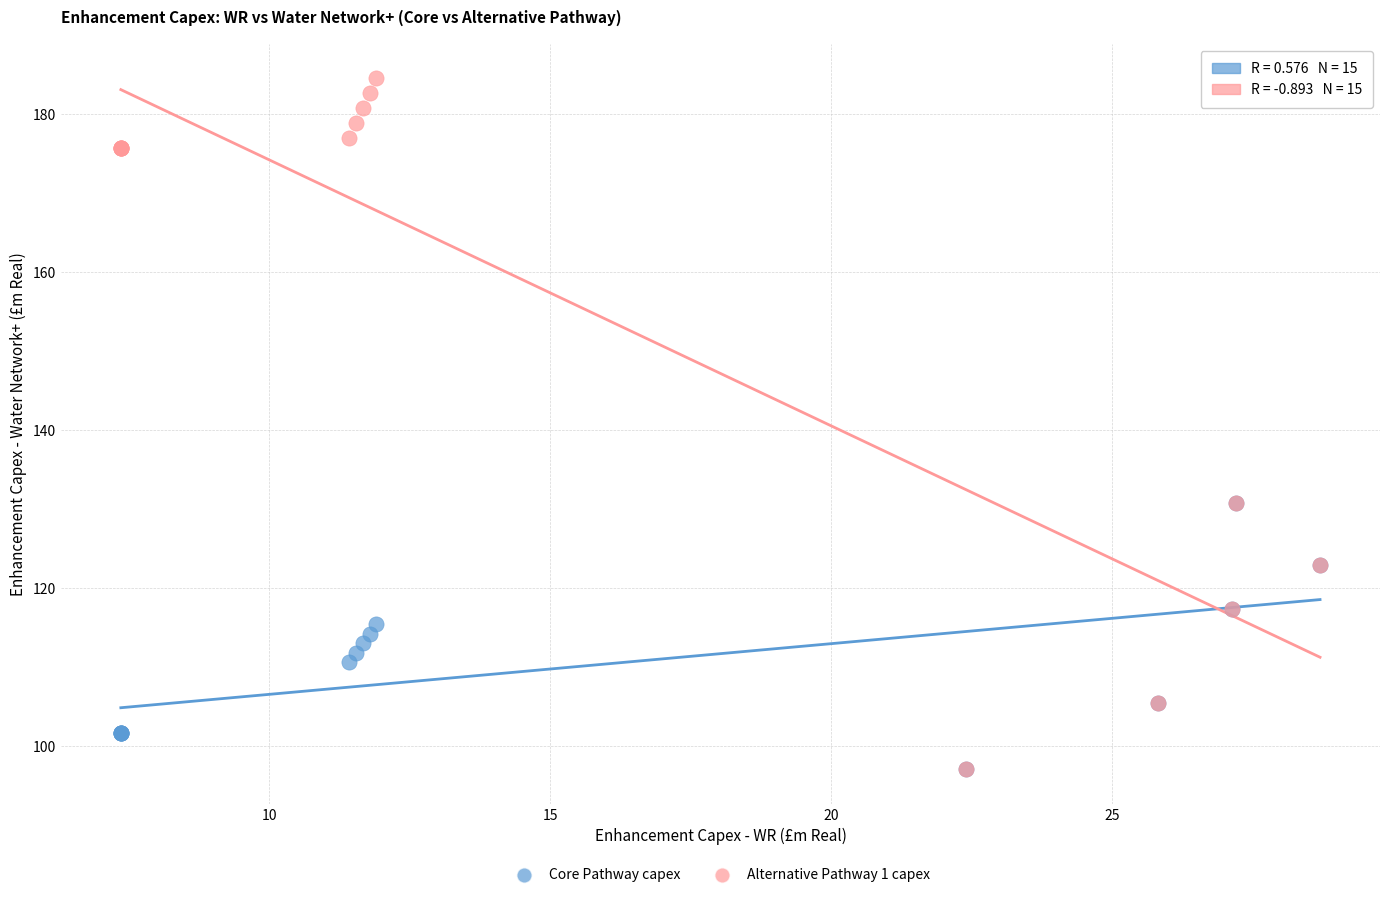

What are all the series names shown in the legend?

Core Pathway capex, Alternative Pathway 1 capex